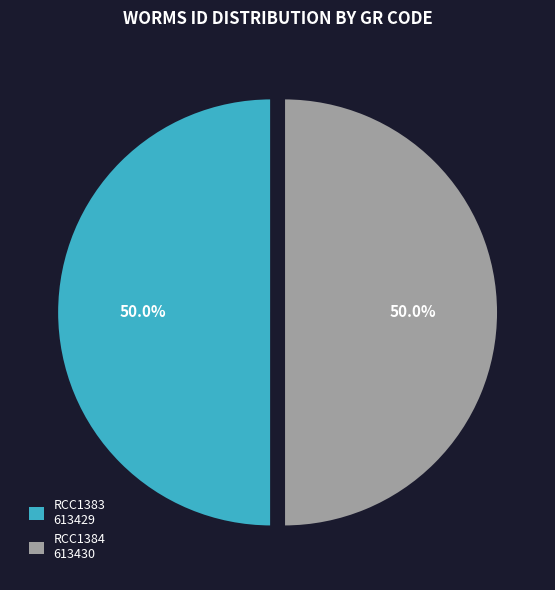

What is the ratio of the value at RCC1383 to the value at RCC1384?

1.0